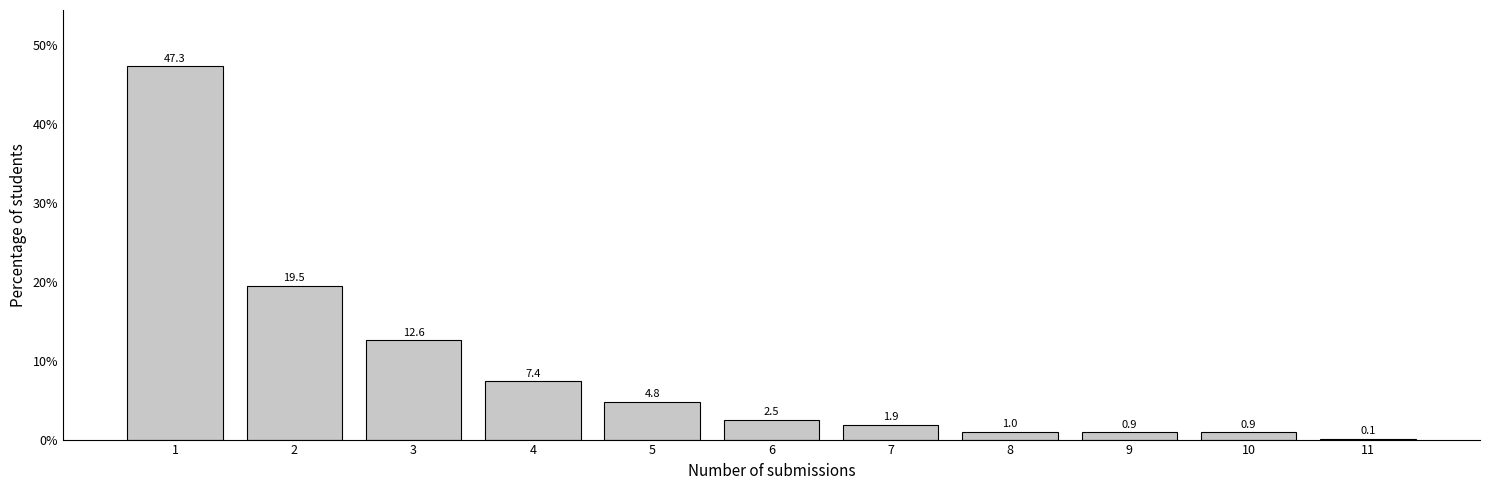

Reading right to left, what are all the values shown in this chart?

11=0.1	10=0.9	9=0.9	8=1.0	7=1.9	6=2.5	5=4.8	4=7.4	3=12.6	2=19.5	1=47.3